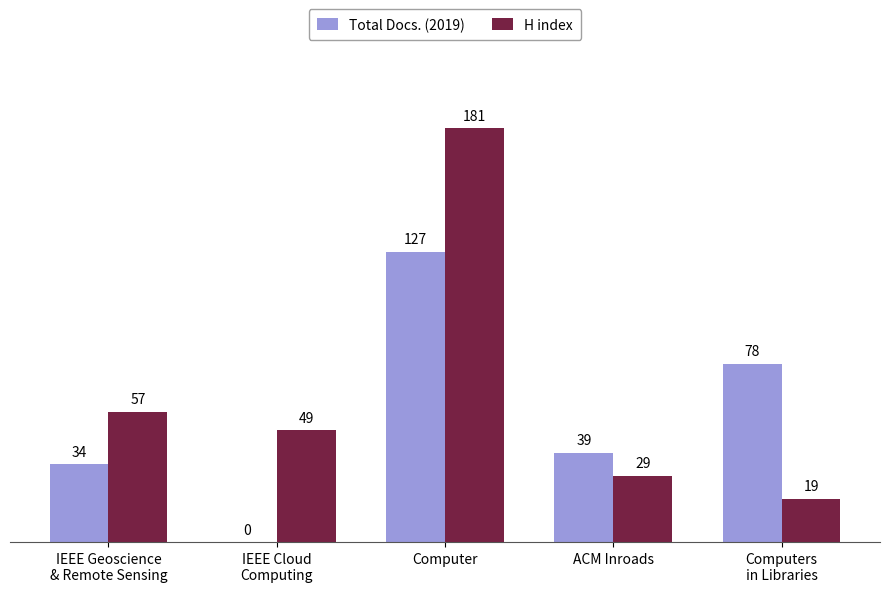

Reading right to left, extract all data points from this chart.

Total Docs. (2019): 78	39	127	0	34
H index: 19	29	181	49	57